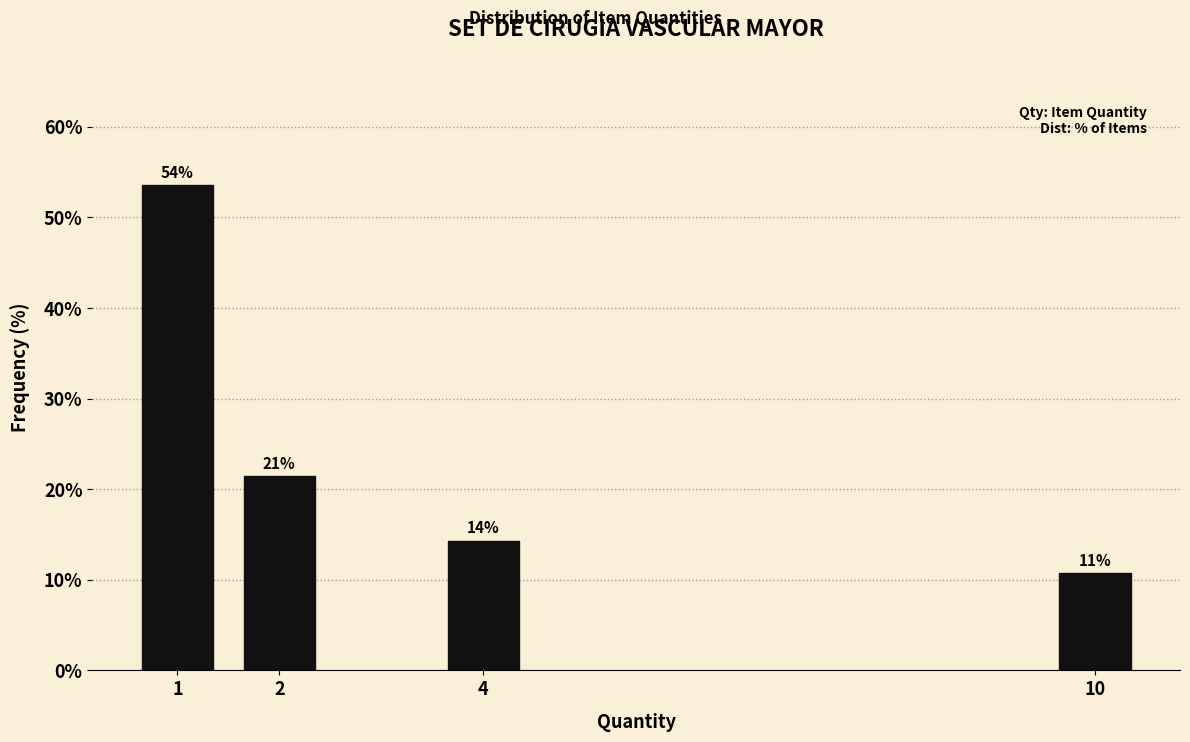

Are the bars horizontal?

No